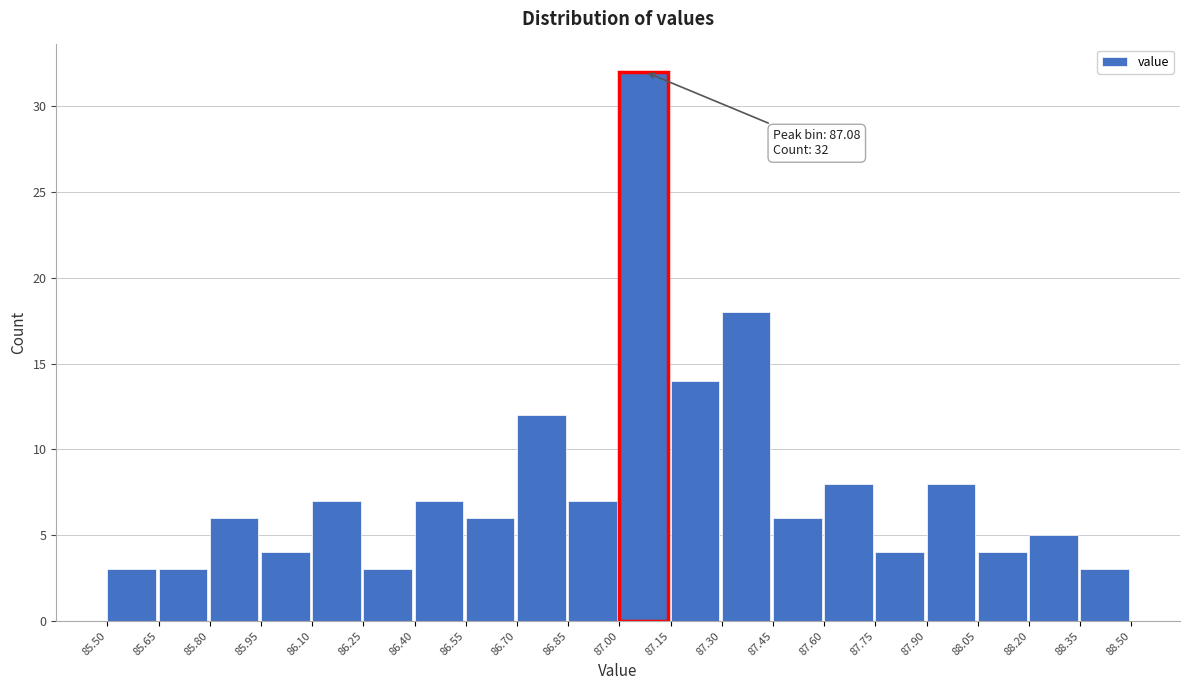

Over which range of the x-axis is the bar tallest?

87.00 to 87.15